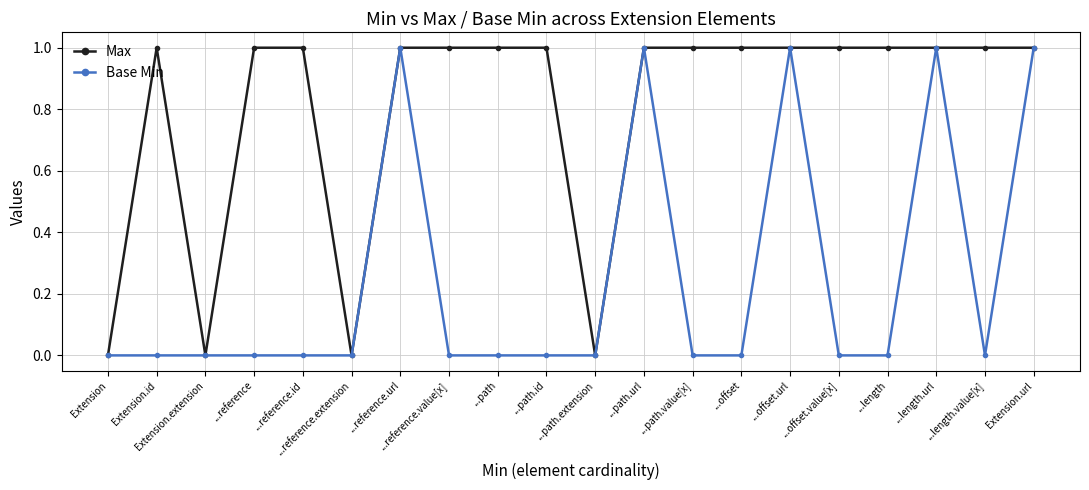

What is the label of the 11th point from the left?

...path.extension